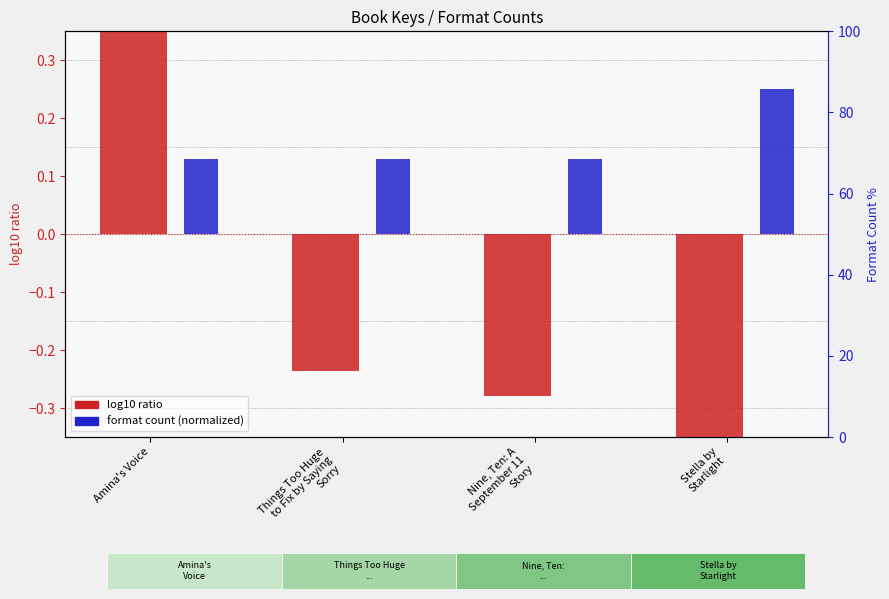

What are all the series names shown in the legend?

log10 ratio, format count (normalized)